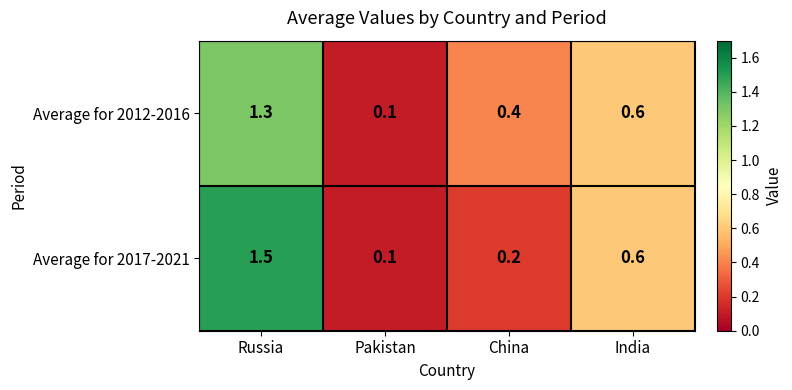

Reading left to right, list all the values displayed in this chart.

Average for 2012-2016: 1.3	0.1	0.4	0.6
Average for 2017-2021: 1.5	0.1	0.2	0.6